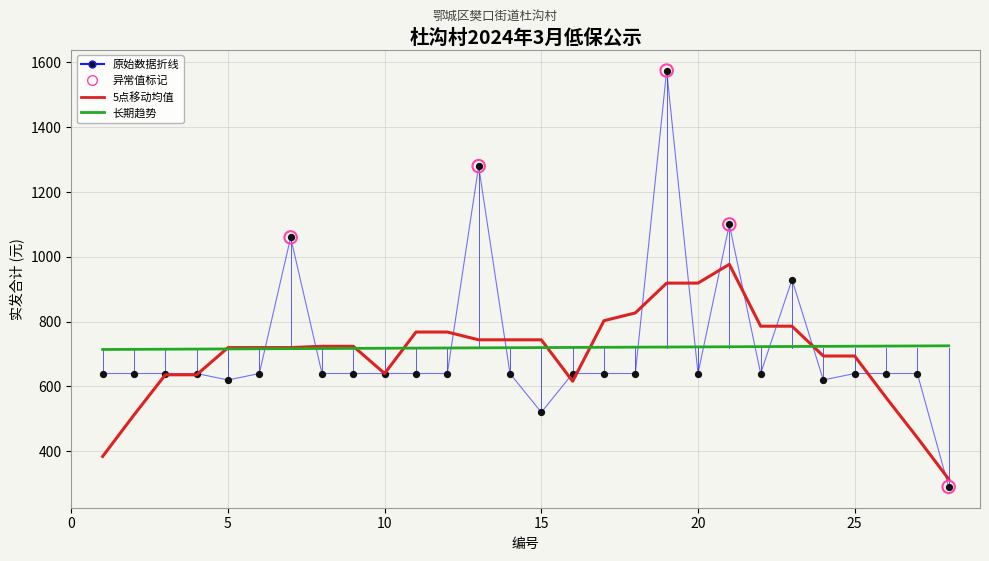

What is the minimum value for 长期趋势?

714.2